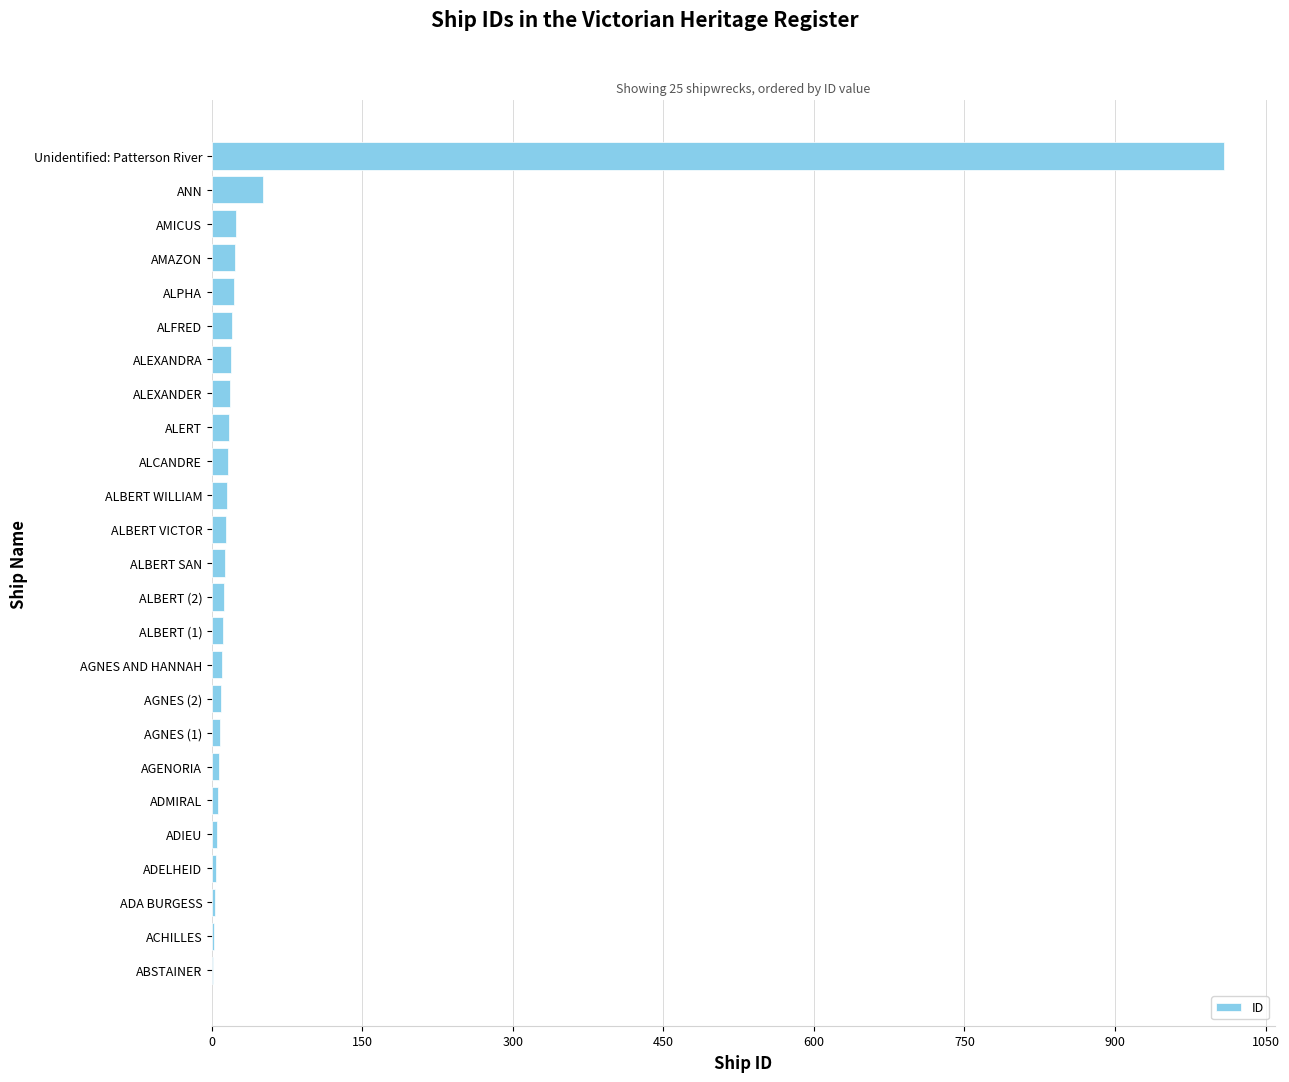

How many categories are shown in the chart?

25